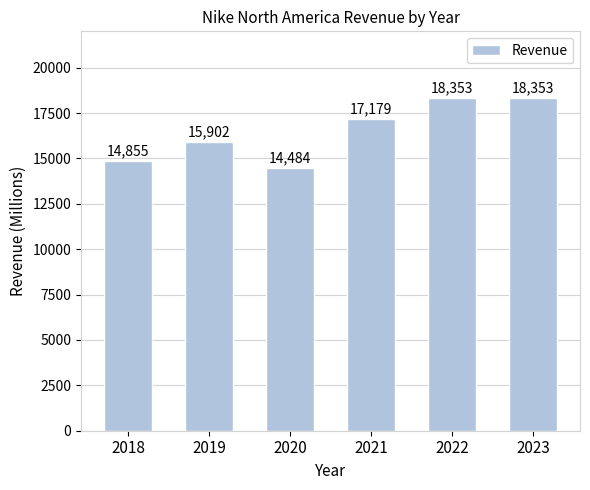

What is the value of the 4th bar from the left?

17179